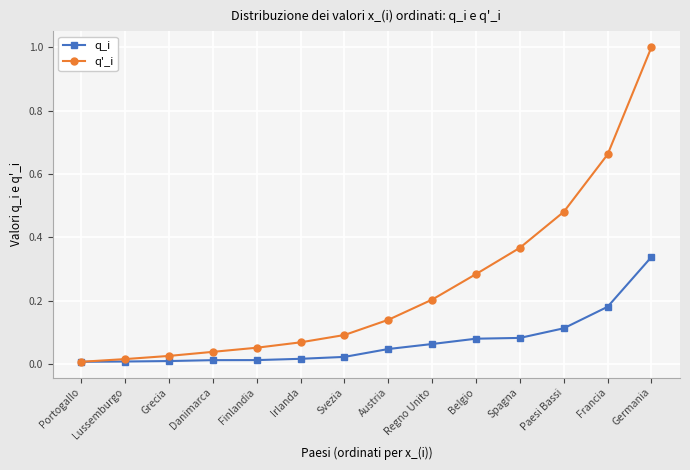

The q_i series shows 0.1 at Regno Unito. True or false?

True